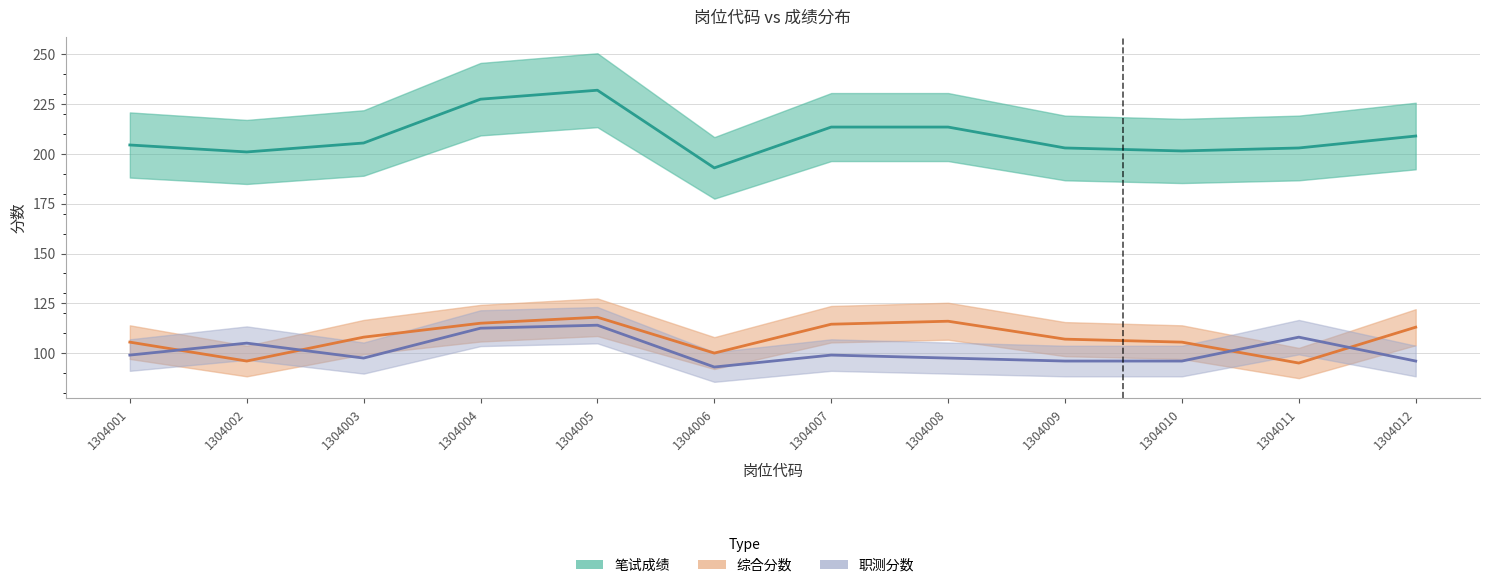

List the series in order of their peak value, lowest first.

职测分数, 综合分数, 笔试成绩